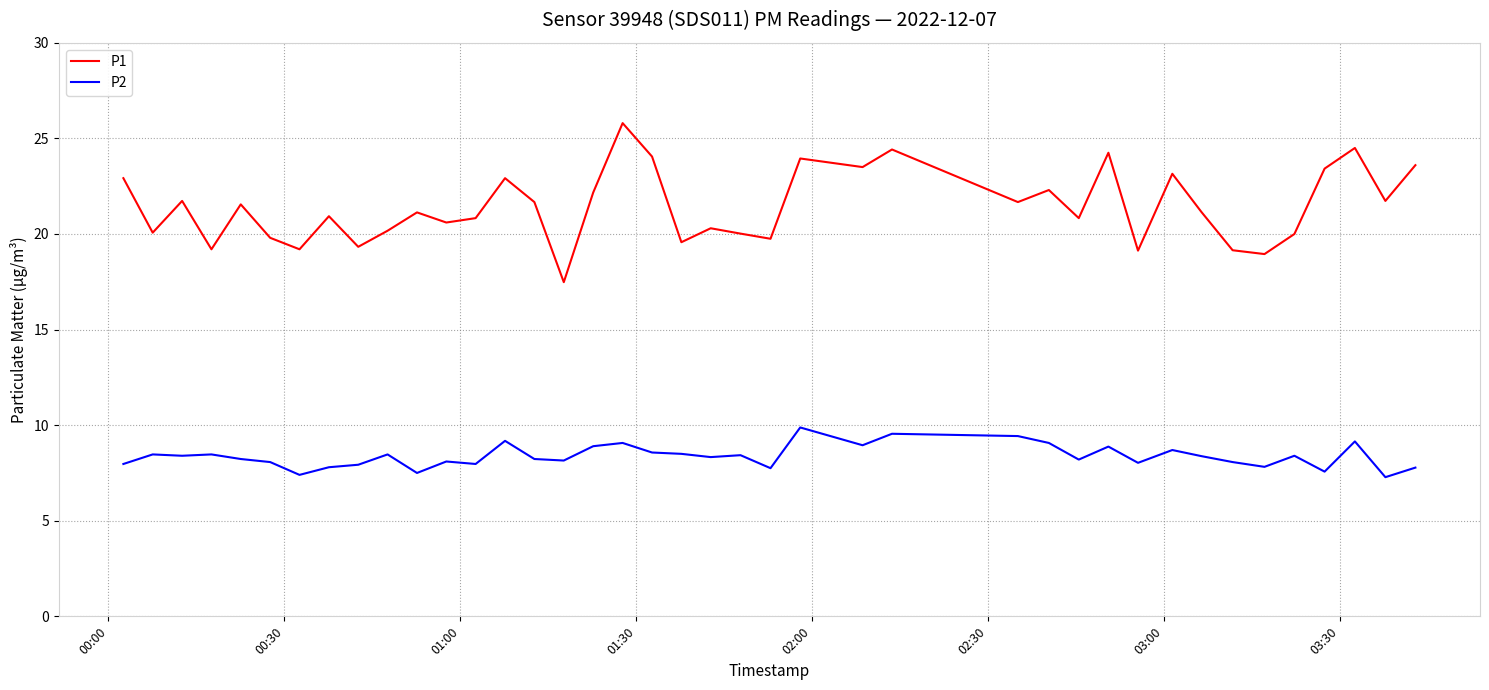

True or false: P2 and P1 cross at least once.

False